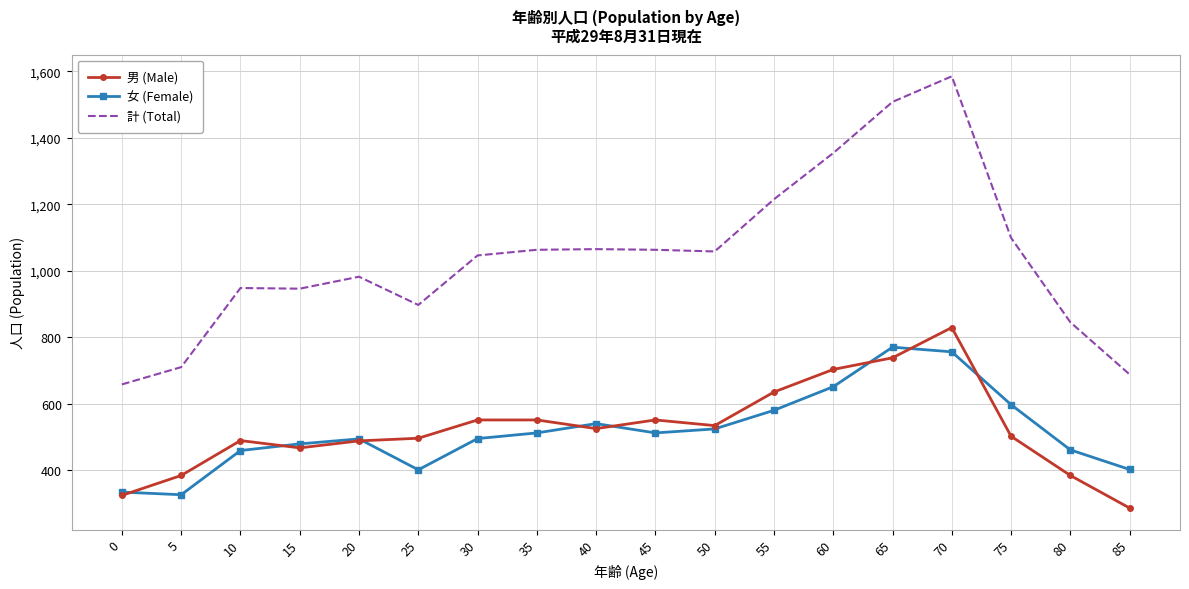

What is the spread (max minus min) of values at 55?

635